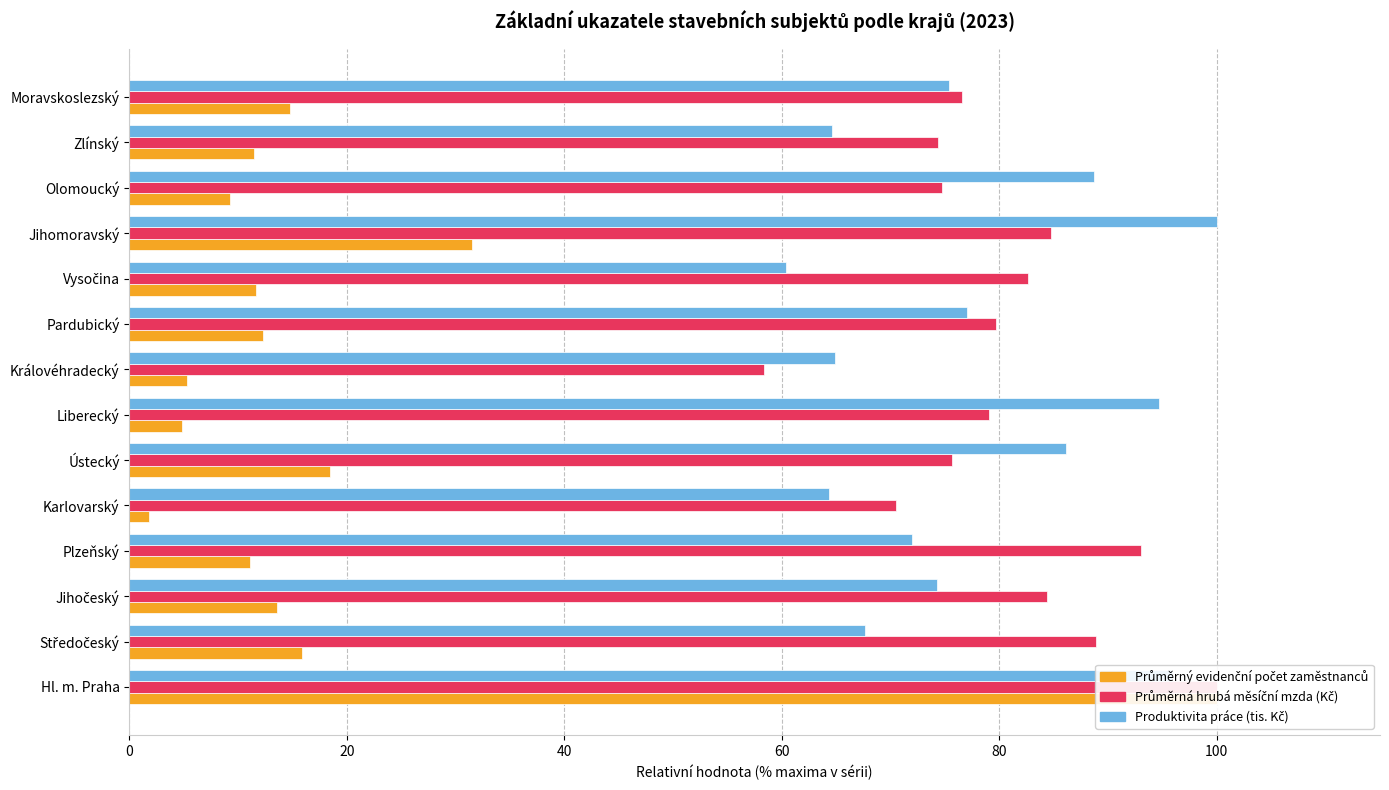

What is the difference between the highest and lowest values at Plzeňský?

81.9